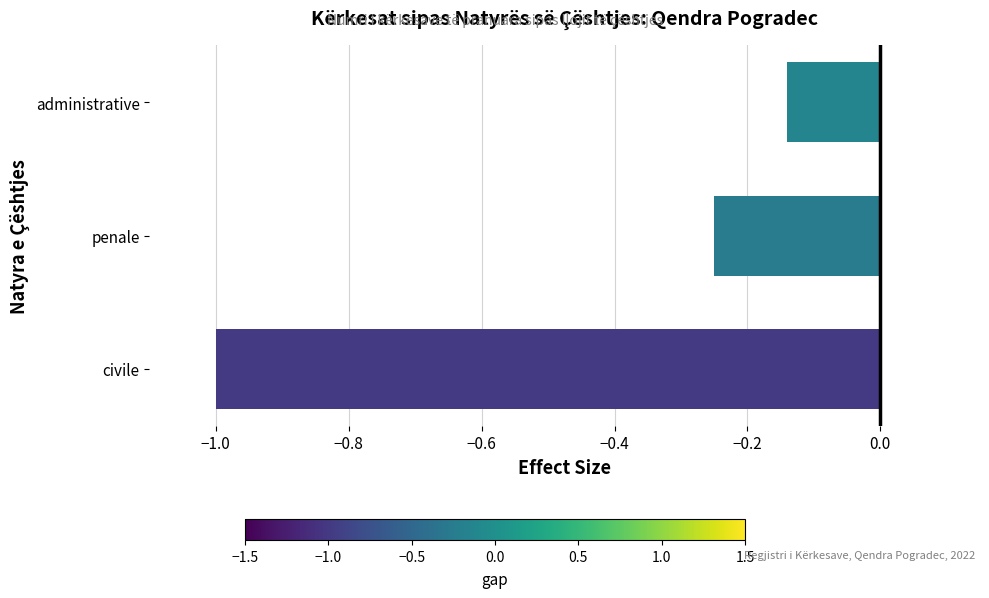

List the labels in order of value, largest first.

administrative, penale, civile